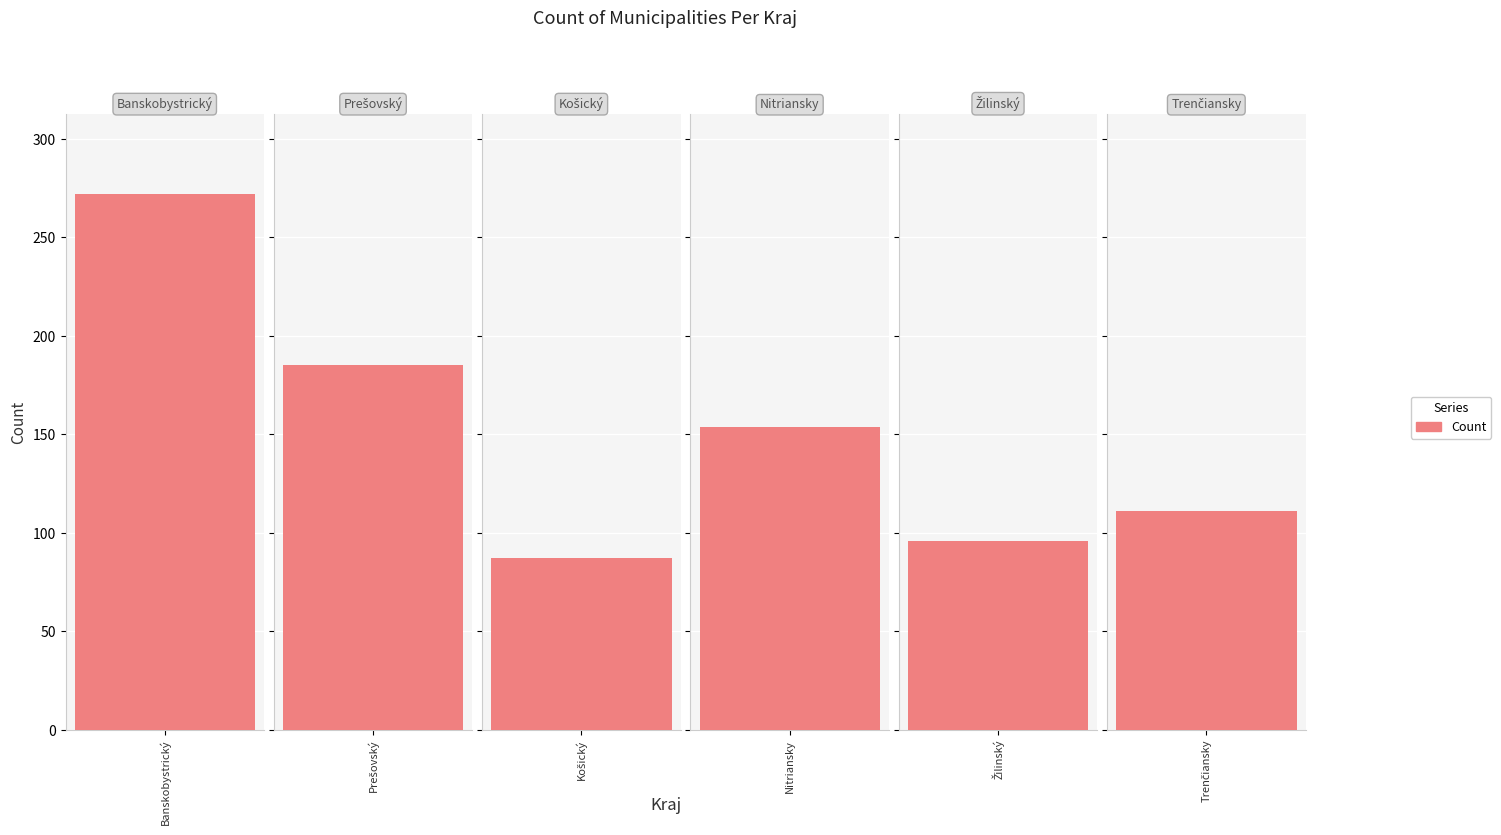

Is it true that the value at Žilinský is 138?

False